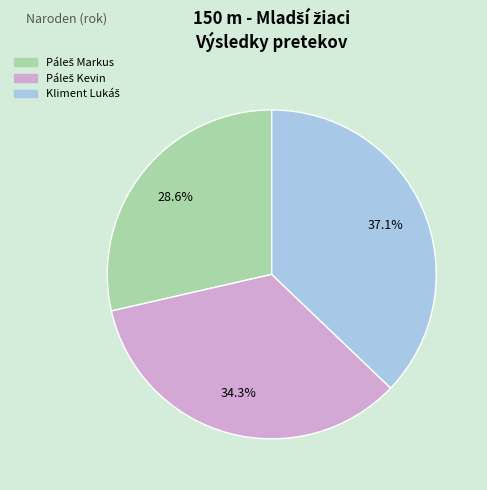

Is there any slice that represents more than half of the pie?

No